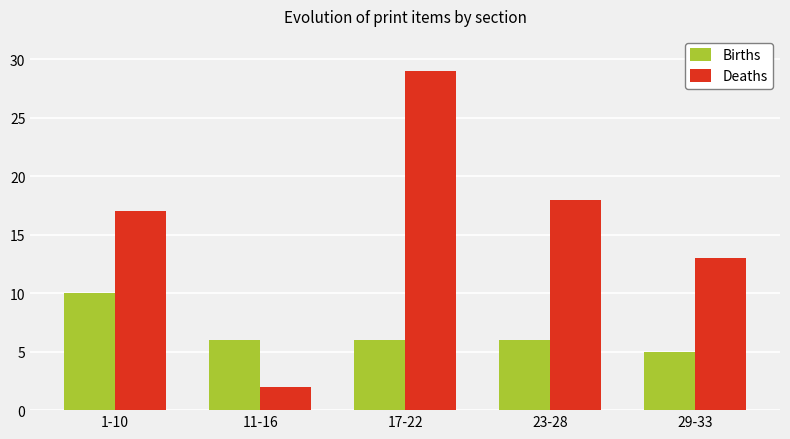

At which category is the sum across all series the highest?

17-22